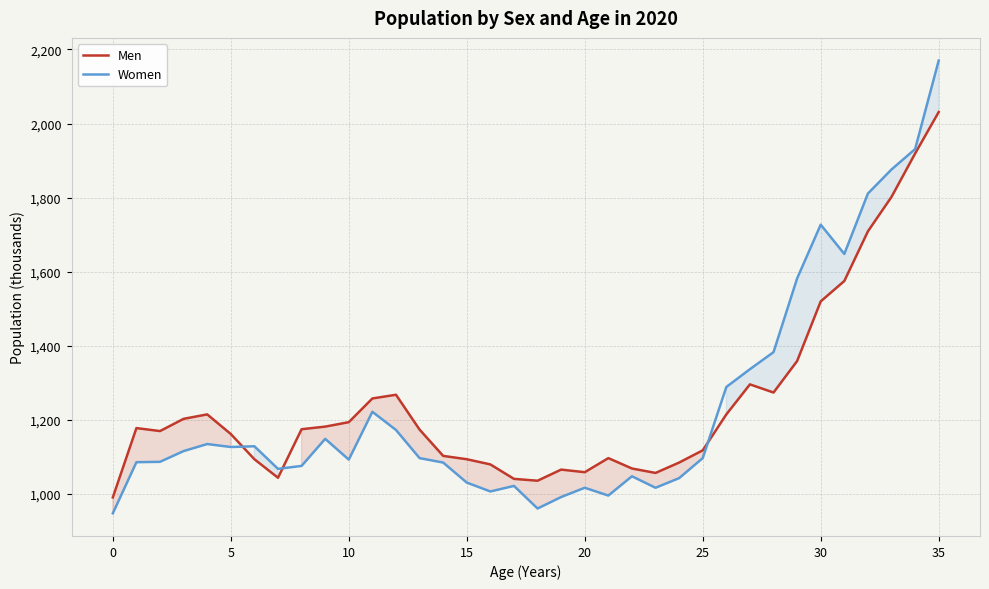

How many distinct data groups are displayed?

2